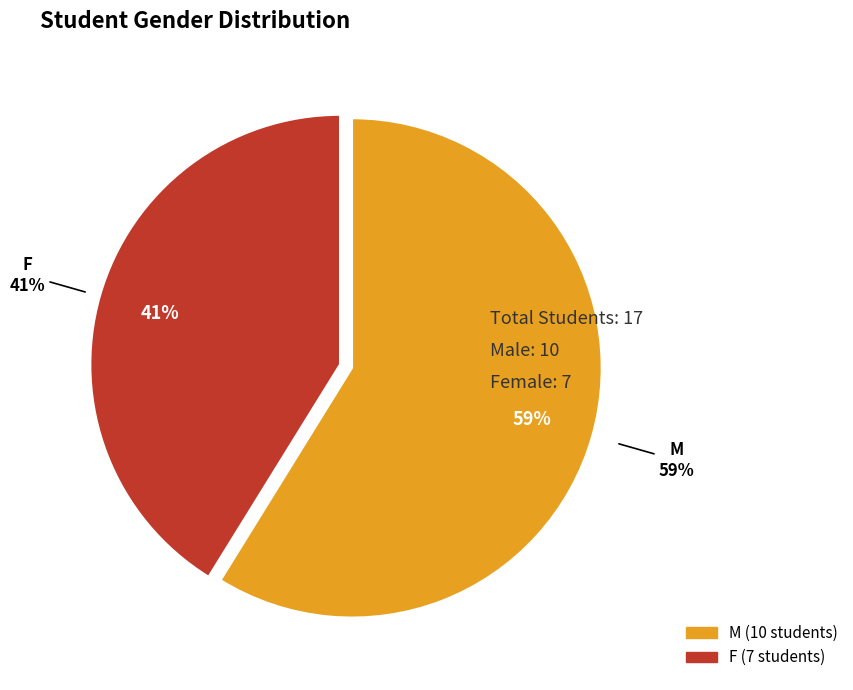

Which slice represents more than half of the pie?

M